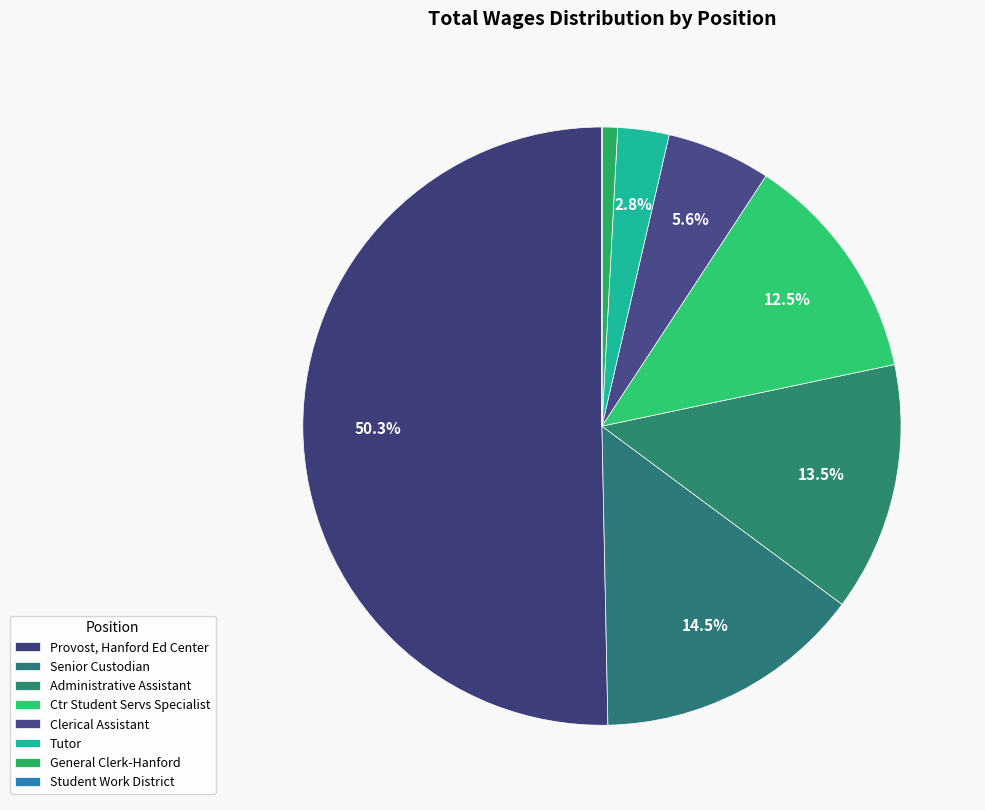

True or false: Tutor accounts for 1% of the total.

False